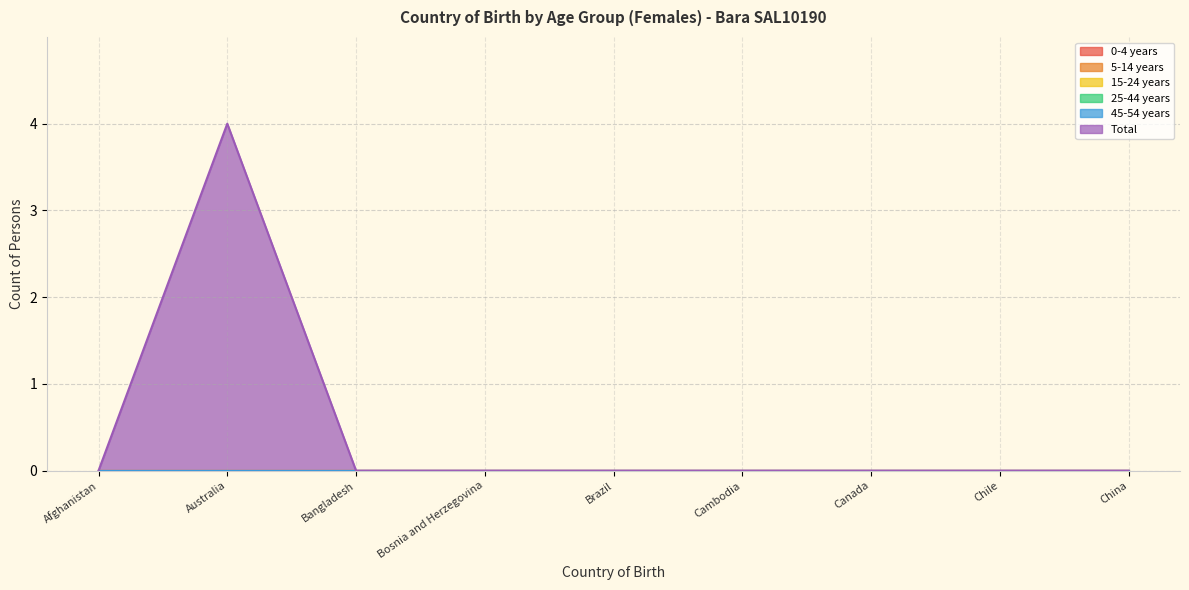

At which category does the chart reach its minimum across all series?

Afghanistan